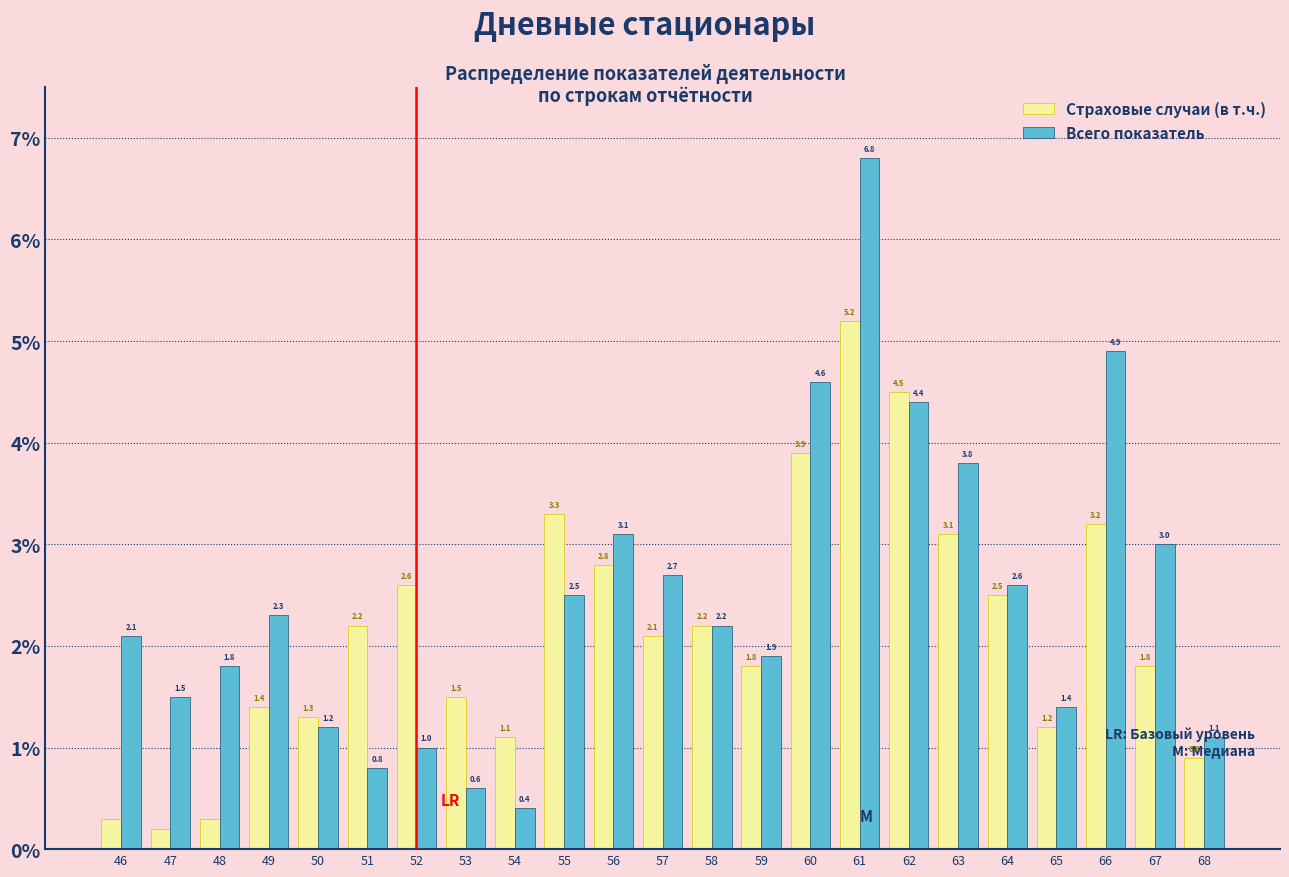

Which series has the largest total across all categories?

Всего показатель